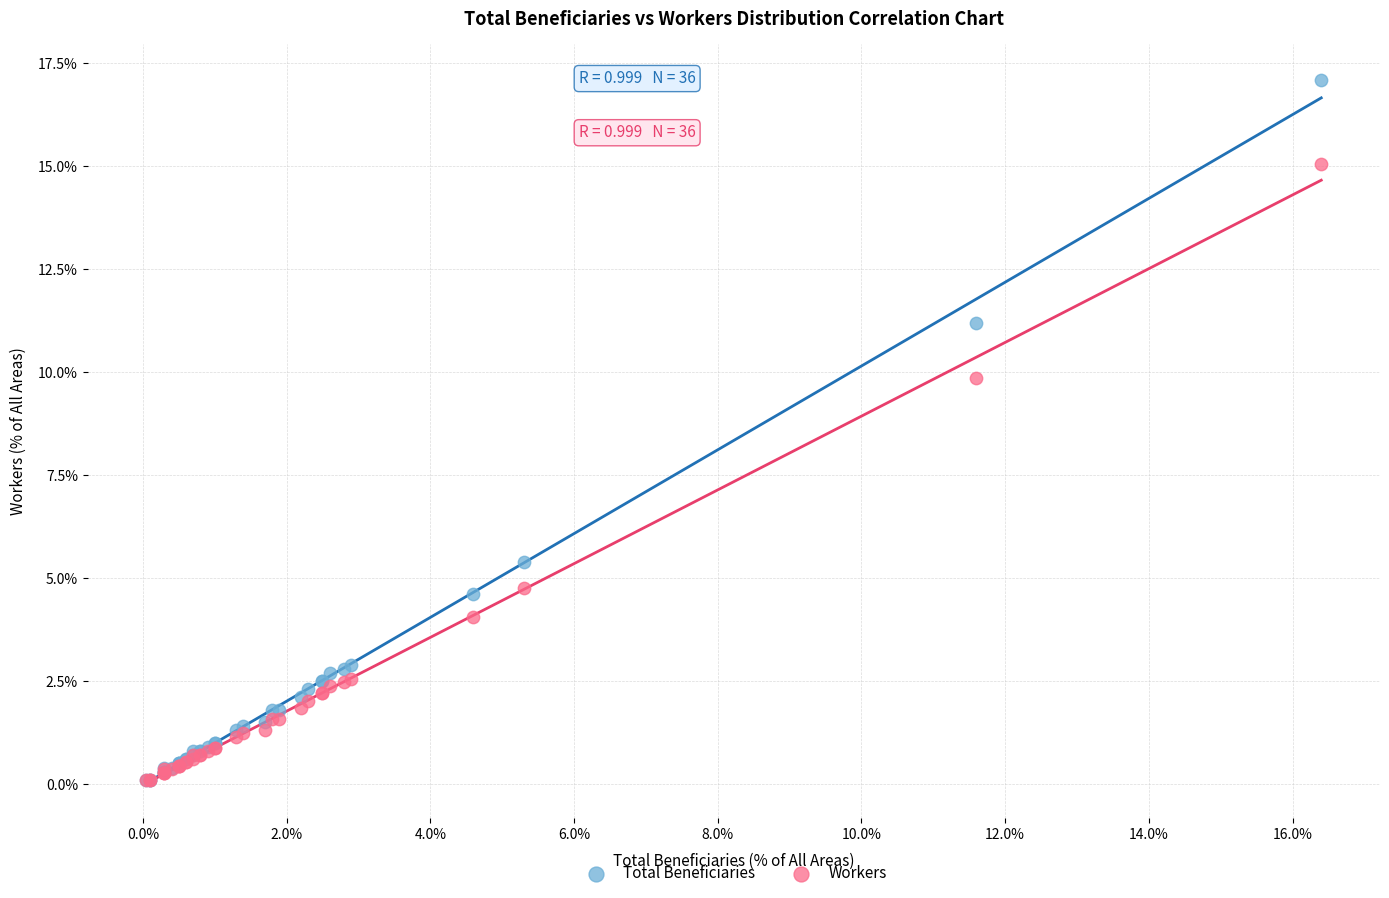

Which series reaches the maximum Y coordinate?

Total Beneficiaries